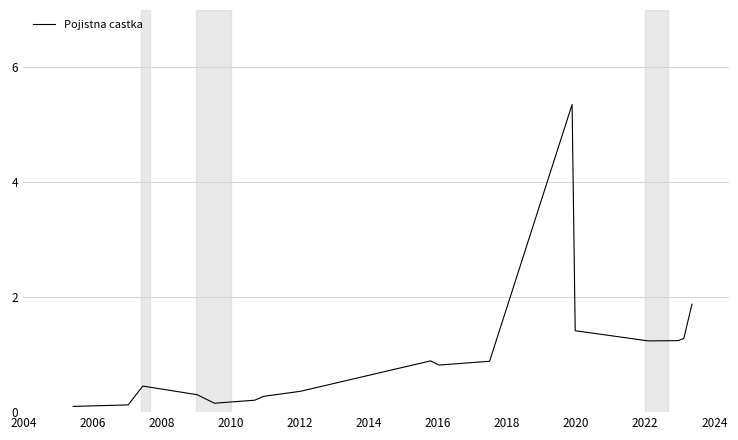

Is this an area chart (filled region under the line)?

No